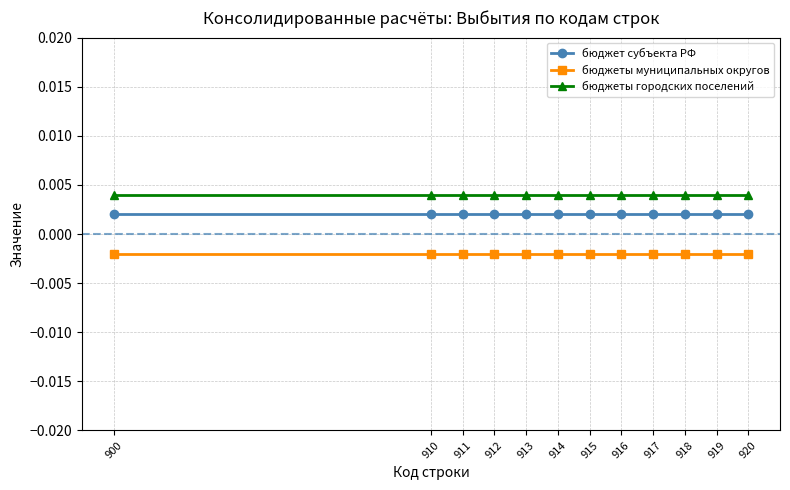

List the series in order of their peak value, highest first.

бюджеты городских поселений, бюджет субъекта РФ, бюджеты муниципальных округов